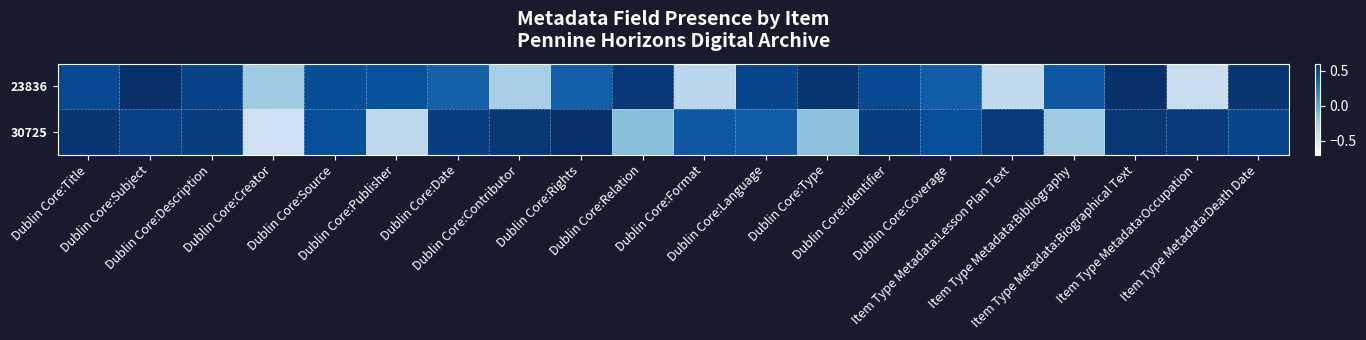

Reading left to right, extract all data points from this chart.

23836: Dublin Core:Title=0.5	Dublin Core:Subject=0.6	Dublin Core:Description=0.5	Dublin Core:Creator=-0.2	Dublin Core:Source=0.4	Dublin Core:Publisher=0.4	Dublin Core:Date=0.4	Dublin Core:Contributor=-0.3	Dublin Core:Rights=0.4	Dublin Core:Relation=0.6	Dublin Core:Format=-0.3	Dublin Core:Language=0.5	Dublin Core:Type=0.6	Dublin Core:Identifier=0.5	Dublin Core:Coverage=0.4	Item Type Metadata:Lesson Plan Text=-0.4	Item Type Metadata:Bibliography=0.4	Item Type Metadata:Biographical Text=0.6	Item Type Metadata:Occupation=-0.4	Item Type Metadata:Death Date=0.6
30725: Dublin Core:Title=0.6	Dublin Core:Subject=0.5	Dublin Core:Description=0.5	Dublin Core:Creator=-0.4	Dublin Core:Source=0.4	Dublin Core:Publisher=-0.3	Dublin Core:Date=0.5	Dublin Core:Contributor=0.6	Dublin Core:Rights=0.6	Dublin Core:Relation=-0.2	Dublin Core:Format=0.4	Dublin Core:Language=0.4	Dublin Core:Type=-0.2	Dublin Core:Identifier=0.5	Dublin Core:Coverage=0.4	Item Type Metadata:Lesson Plan Text=0.6	Item Type Metadata:Bibliography=-0.2	Item Type Metadata:Biographical Text=0.6	Item Type Metadata:Occupation=0.6	Item Type Metadata:Death Date=0.5